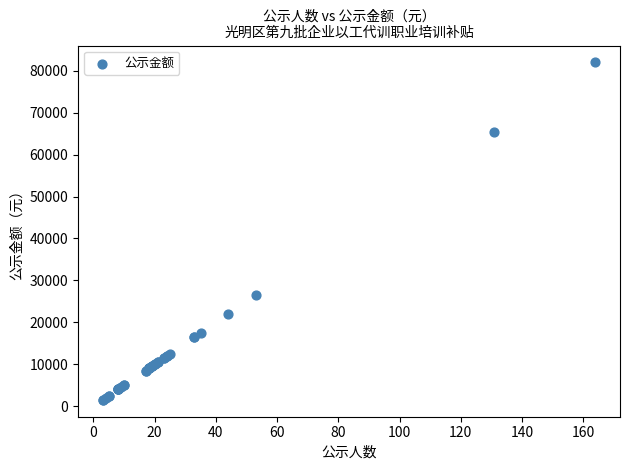

What Y value in the scatter plot is closest to 41750?

26500